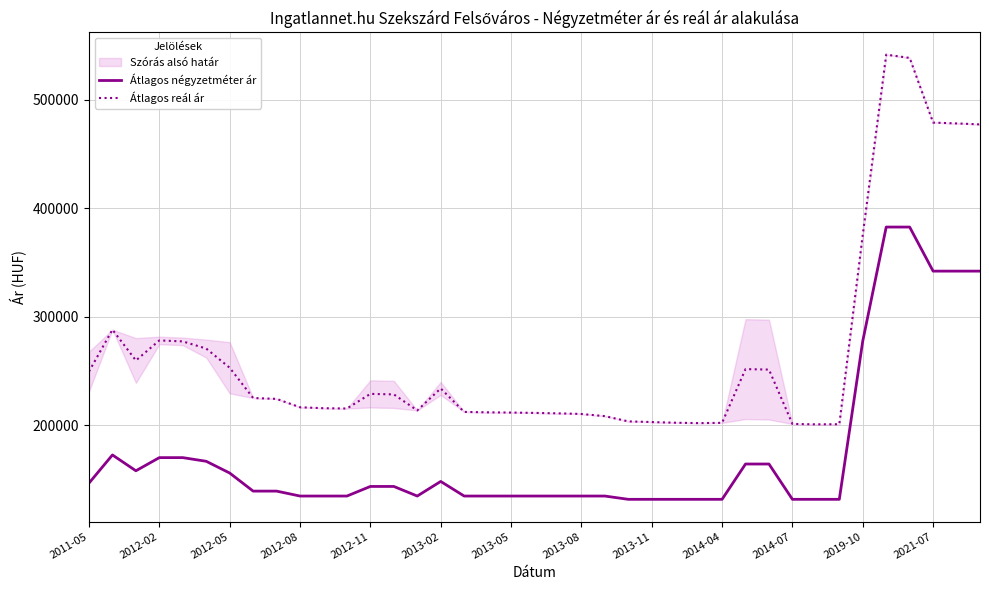

True or false: Átlagos reál ár has more than 0 points higher than both neighbors.

True